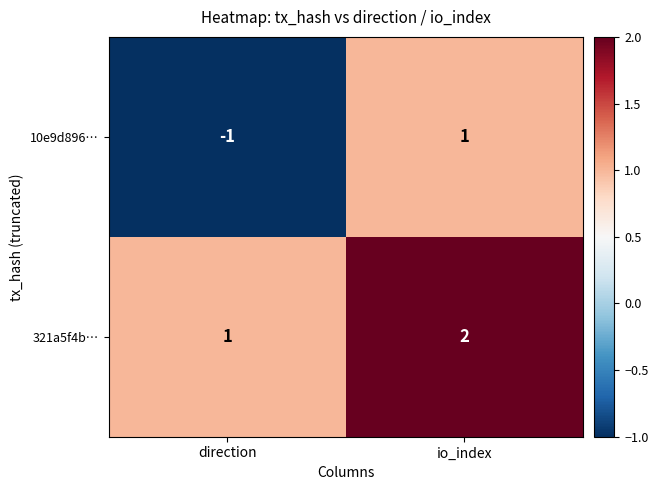

The 10e9d896… series shows 0 at io_index. True or false?

False